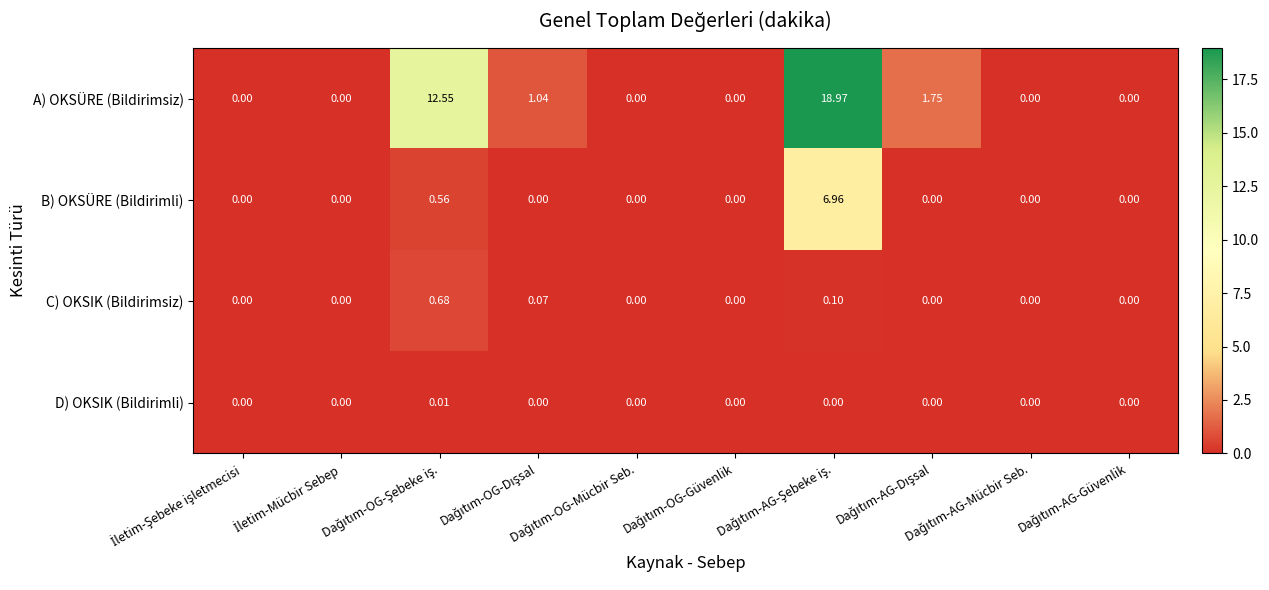

Which series has the largest total across all categories?

A) OKSÜRE (Bildirimsiz)